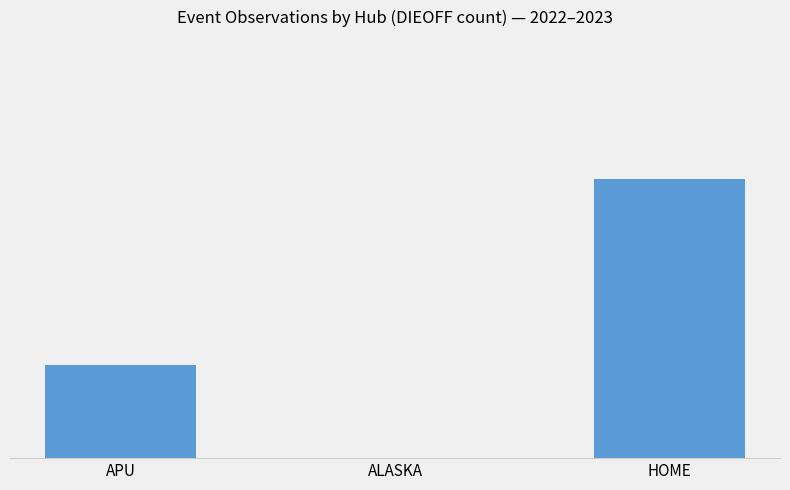

What is the sum of all values?

4